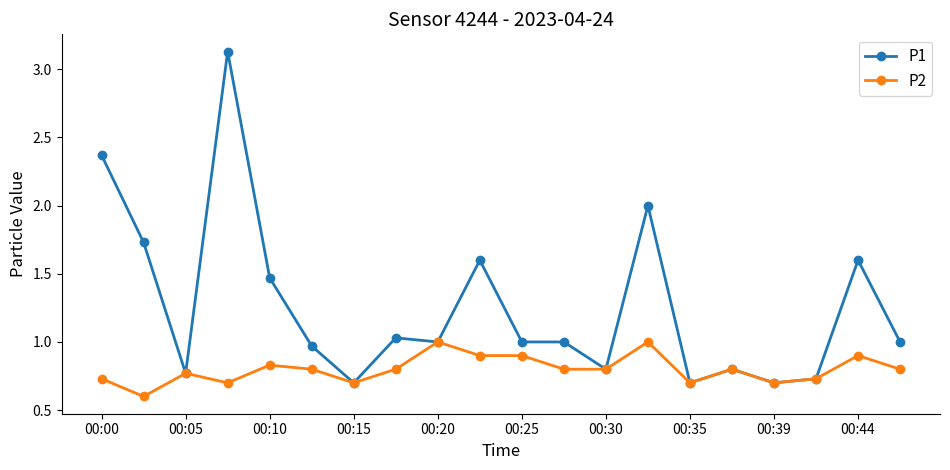

List the series in order of their peak value, lowest first.

P2, P1